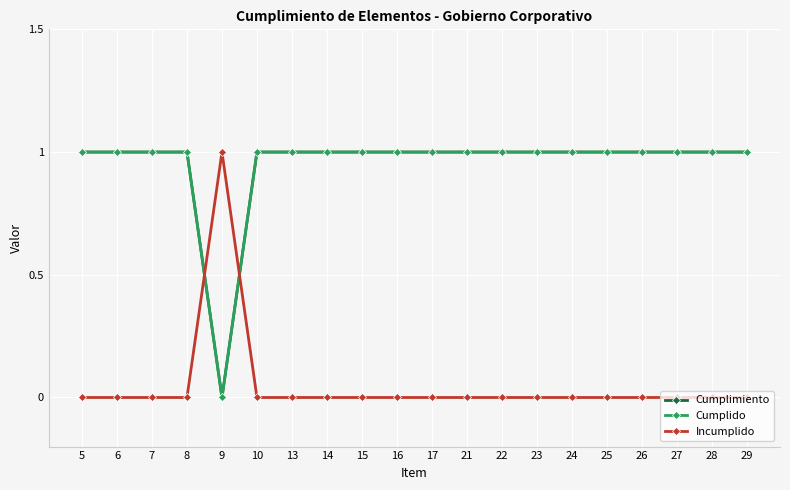

Rank the series at 6 from highest to lowest value.

Cumplimiento, Cumplido, Incumplido